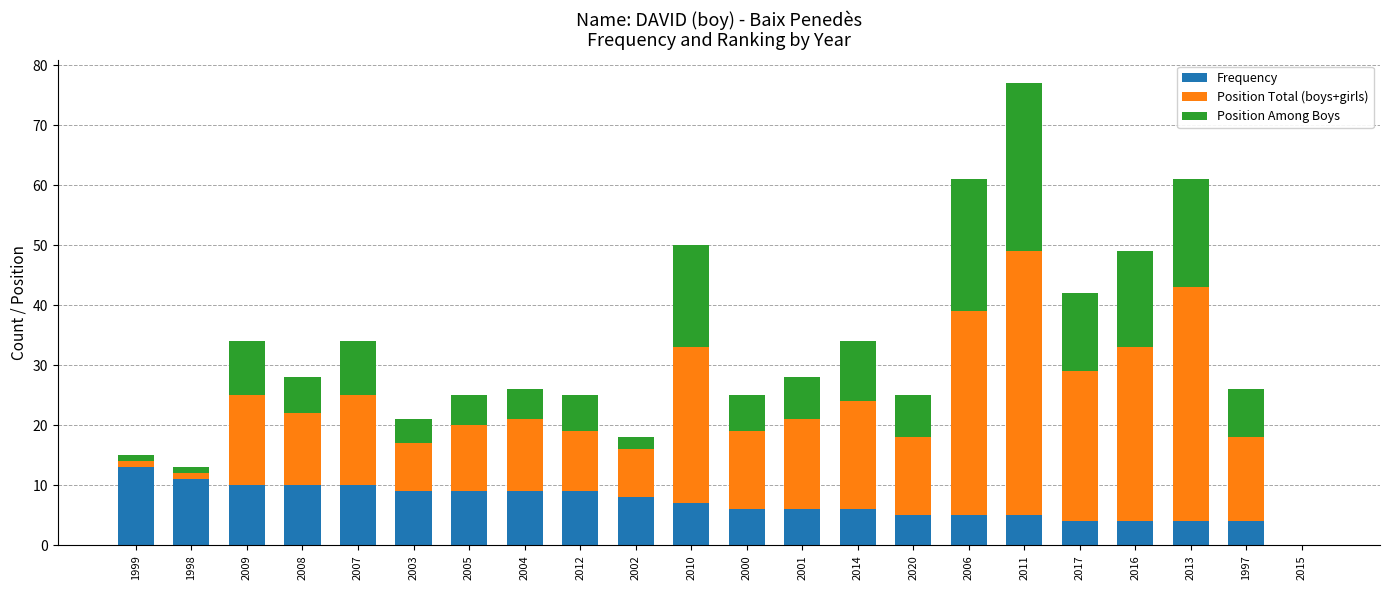

Which category has the highest value in the Frequency series?

1999